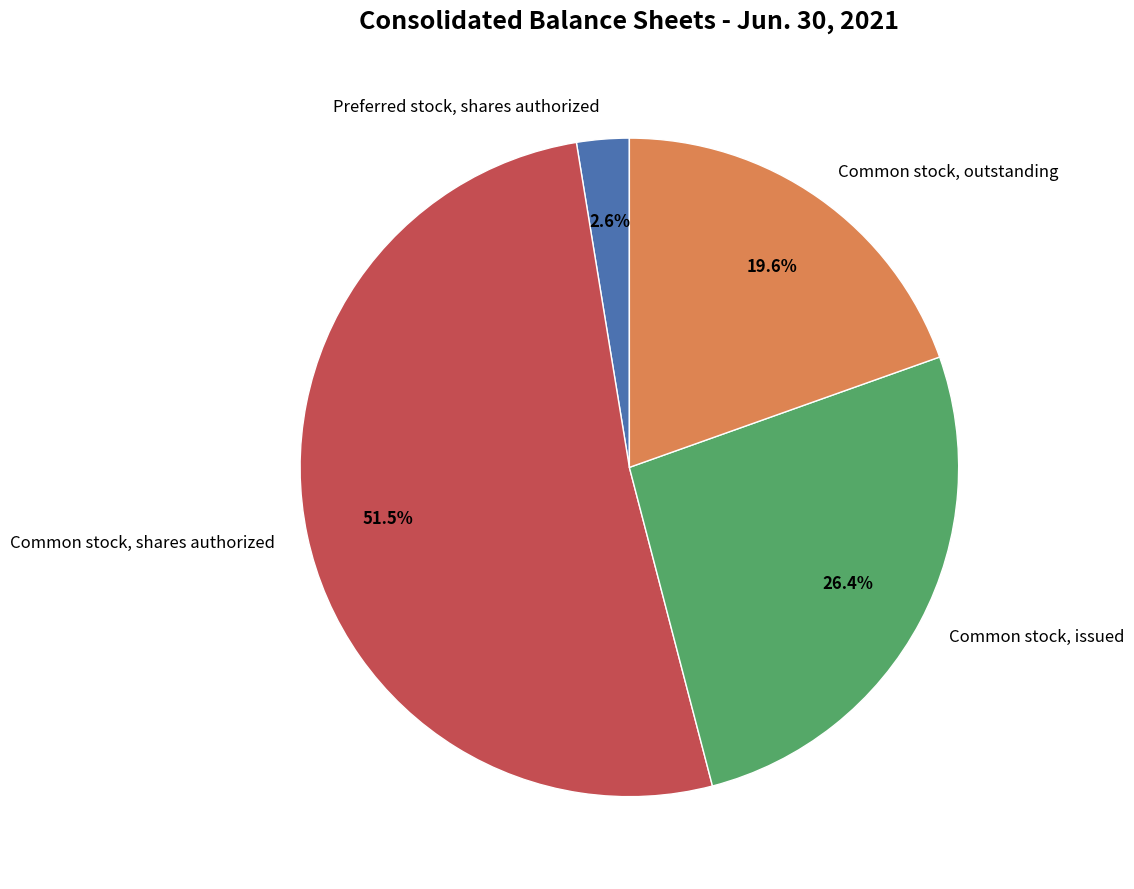

Do Preferred stock, shares authorized and Common stock, issued together represent more than half of the pie?

No